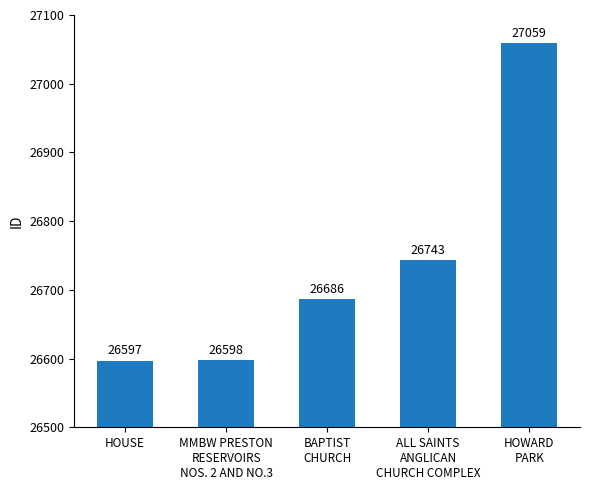

What is the value of the 1st bar from the left?

26597